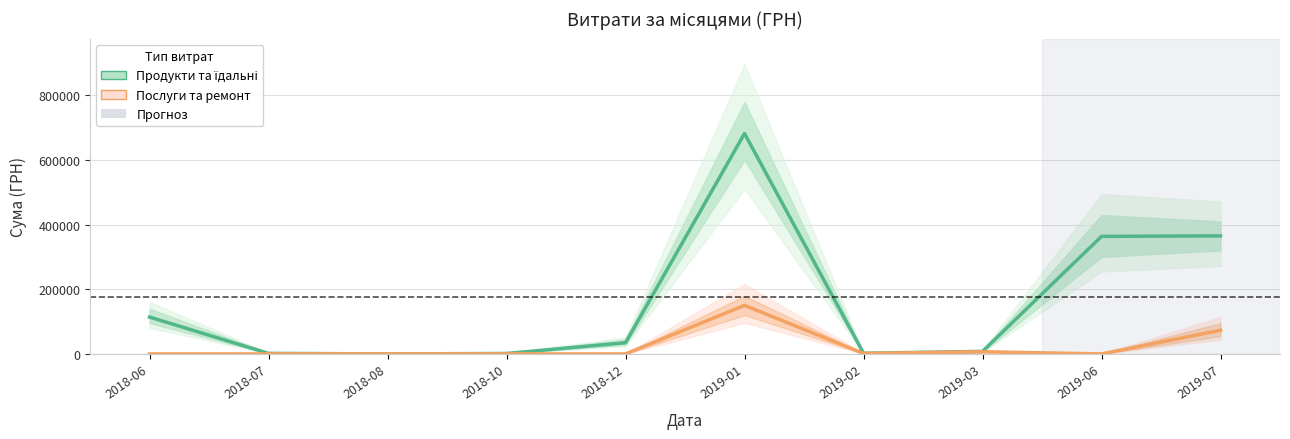

Which category has the lowest value across all series?

2018-08